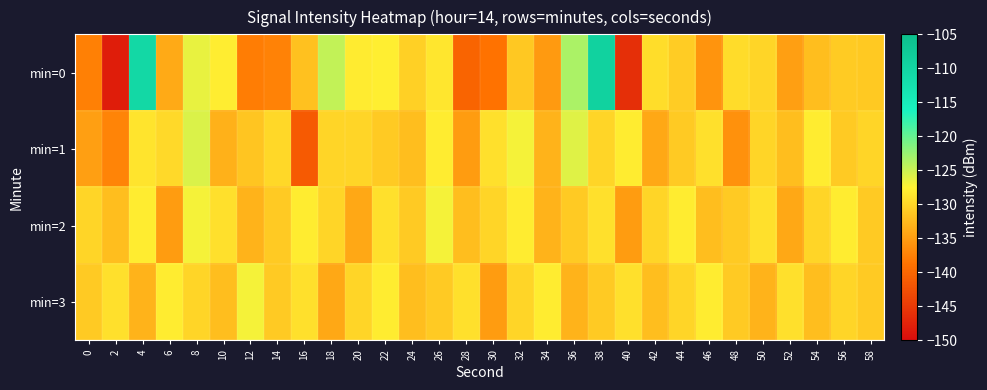

Which series has the widest spread of values?

min=0